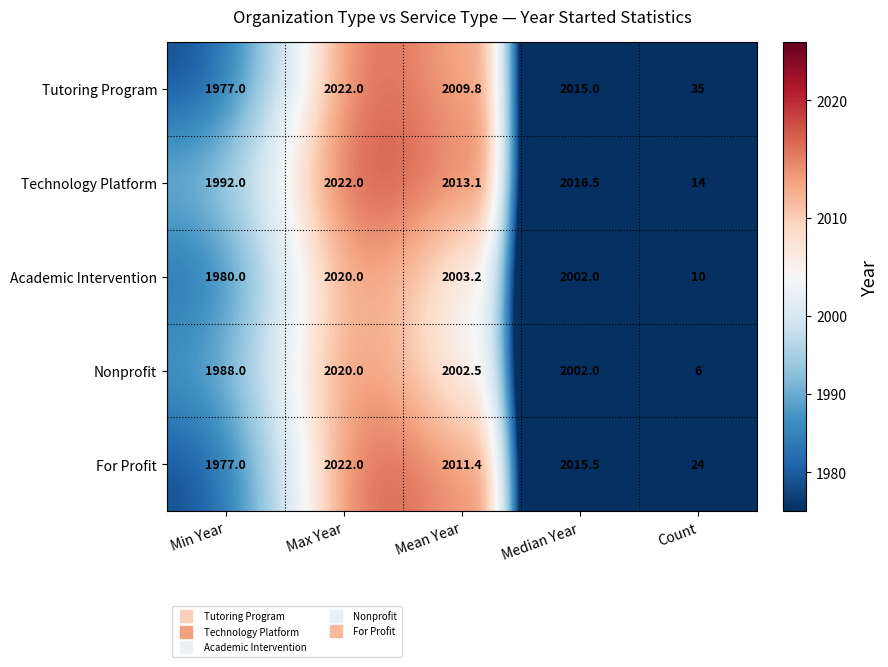

What is the greatest value displayed?

2022.0